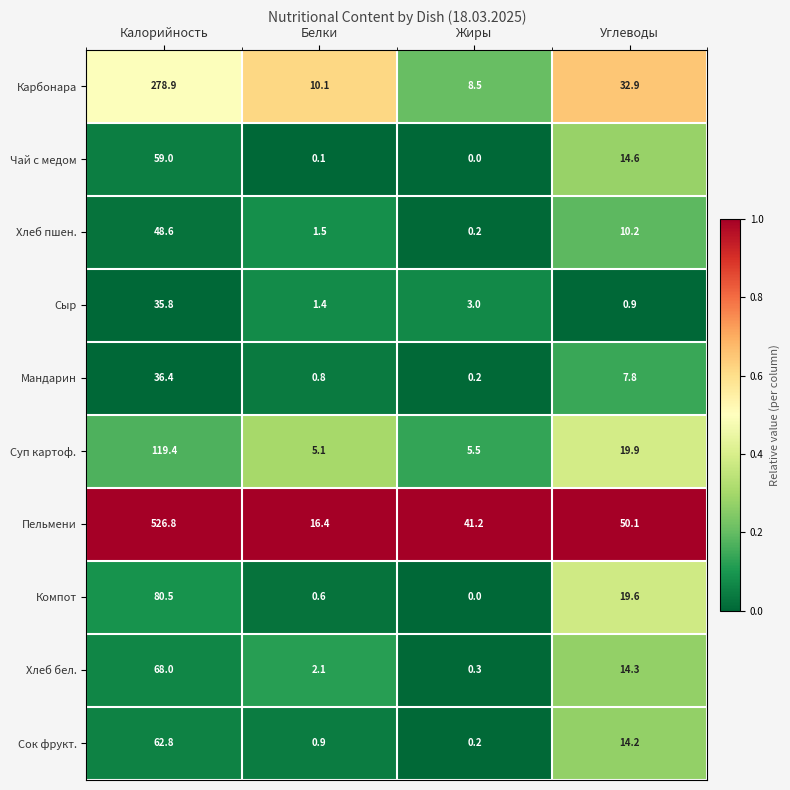

What is the maximum value shown in the chart?

526.8